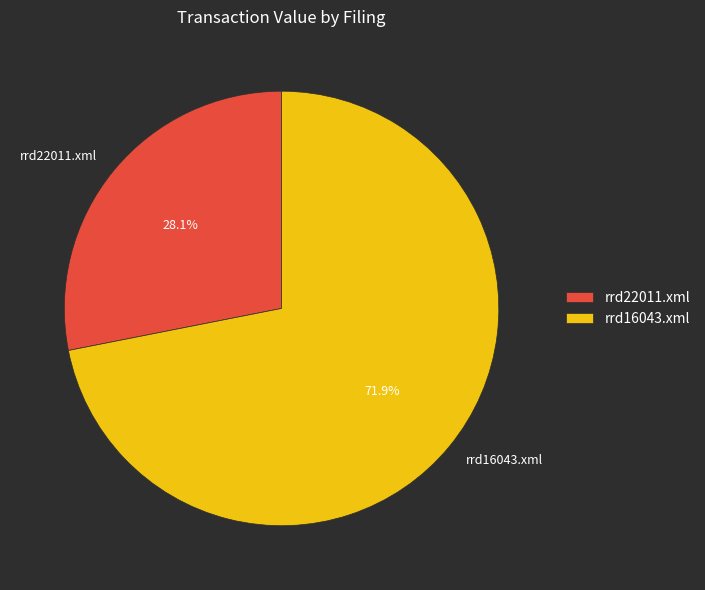

Do rrd22011.xml and rrd16043.xml together represent more than half of the pie?

Yes